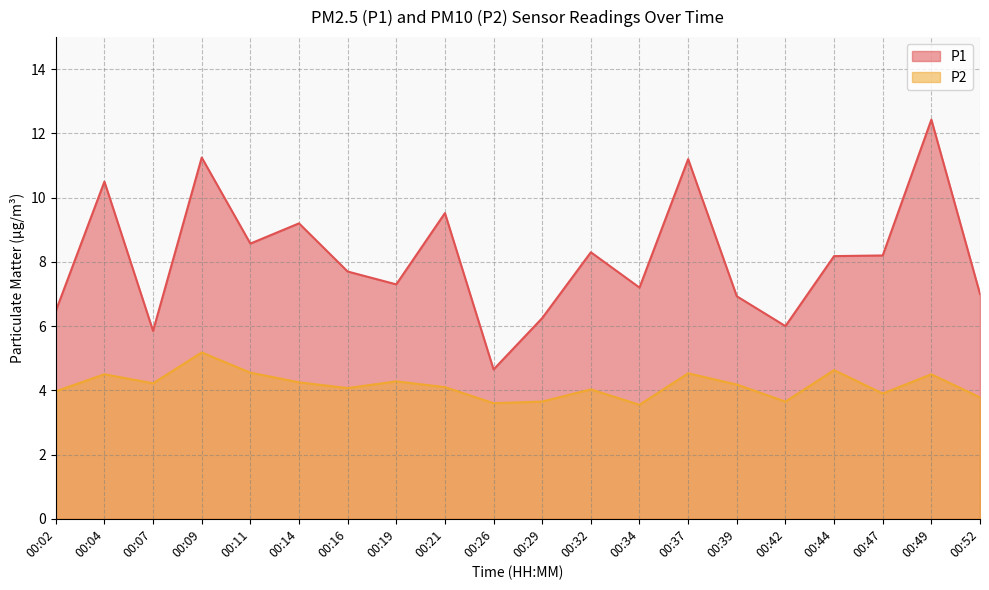

At how many categories does at least one series exceed 10?

4